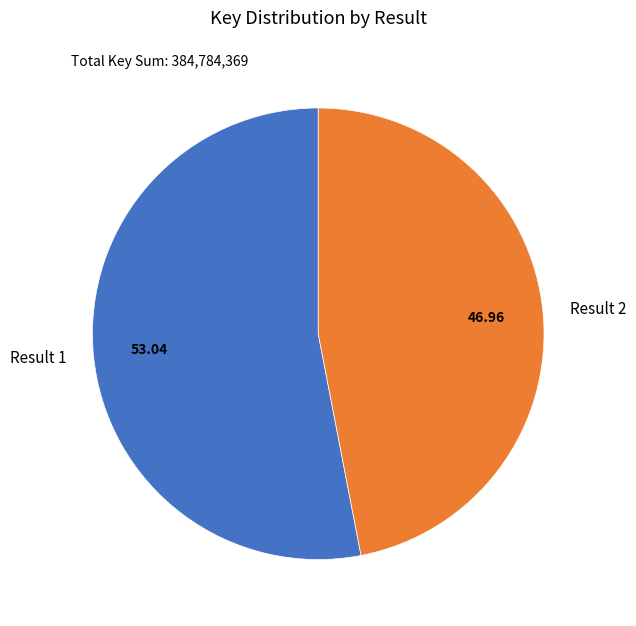

Rank the categories by value from highest to lowest.

Result 1, Result 2